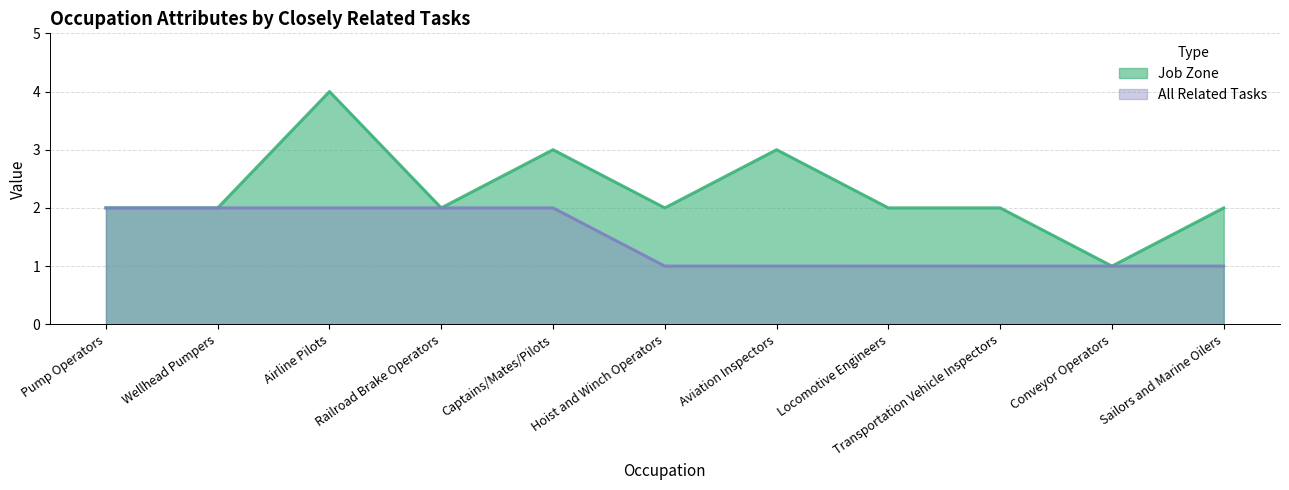

What is the value of the Job Zone point at the 7th from the left?

3